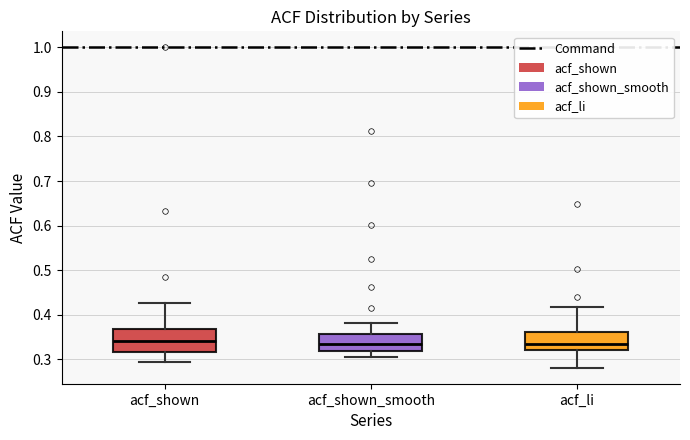

Comparing the boxes themselves (not the whiskers), which one is the tallest?

acf_shown